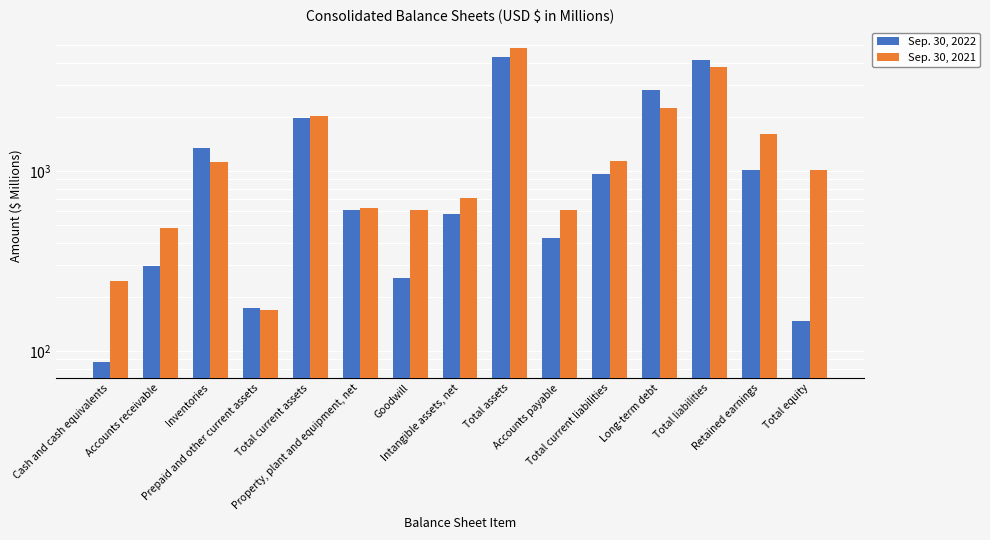

List the labels in order of Sep. 30, 2022 value, smallest first.

Cash and cash equivalents, Total equity, Prepaid and other current assets, Goodwill, Accounts receivable, Accounts payable, Intangible assets, net, Property, plant and equipment, net, Total current liabilities, Retained earnings, Inventories, Total current assets, Long-term debt, Total liabilities, Total assets